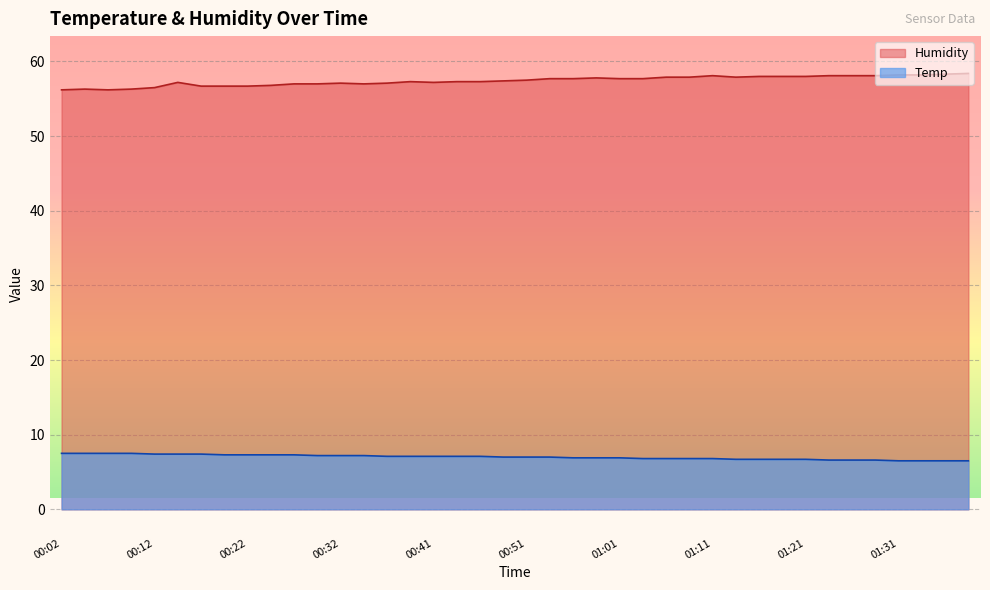

List the series in order of their peak value, lowest first.

Temp, Humidity